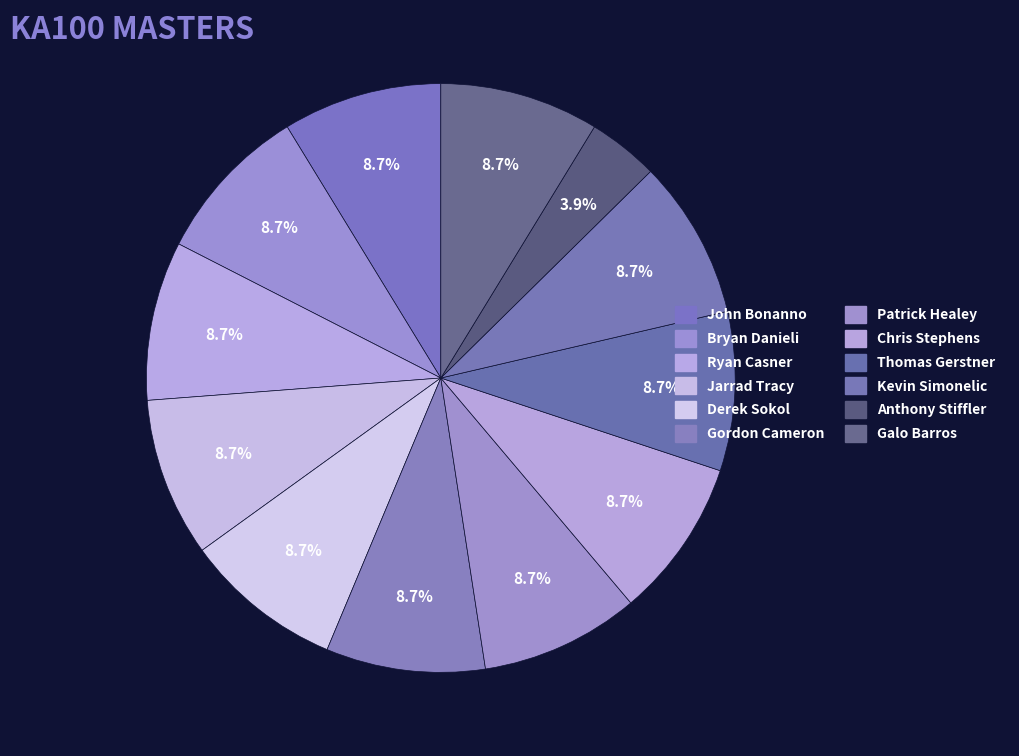

To the nearest percent, what portion does Kevin Simonelic represent?

9%